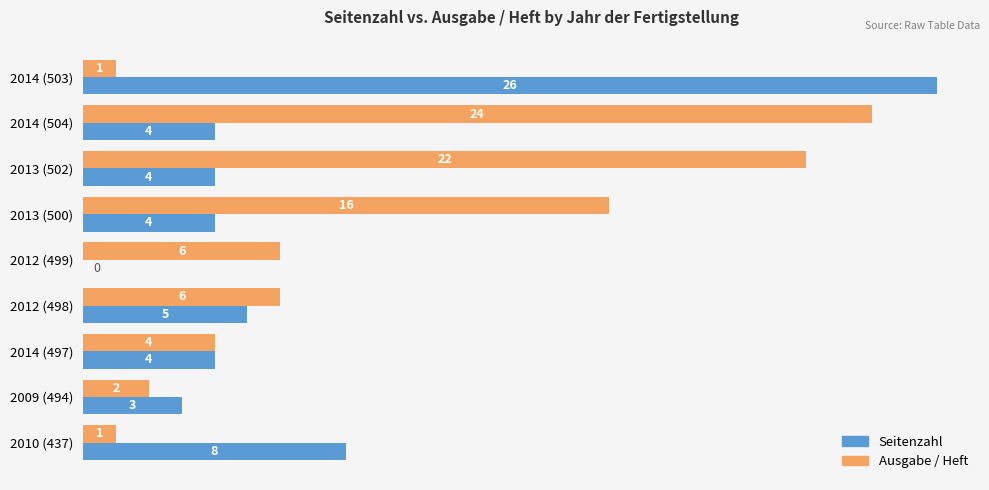

Which label corresponds to the largest value in the chart?

2014 (503)